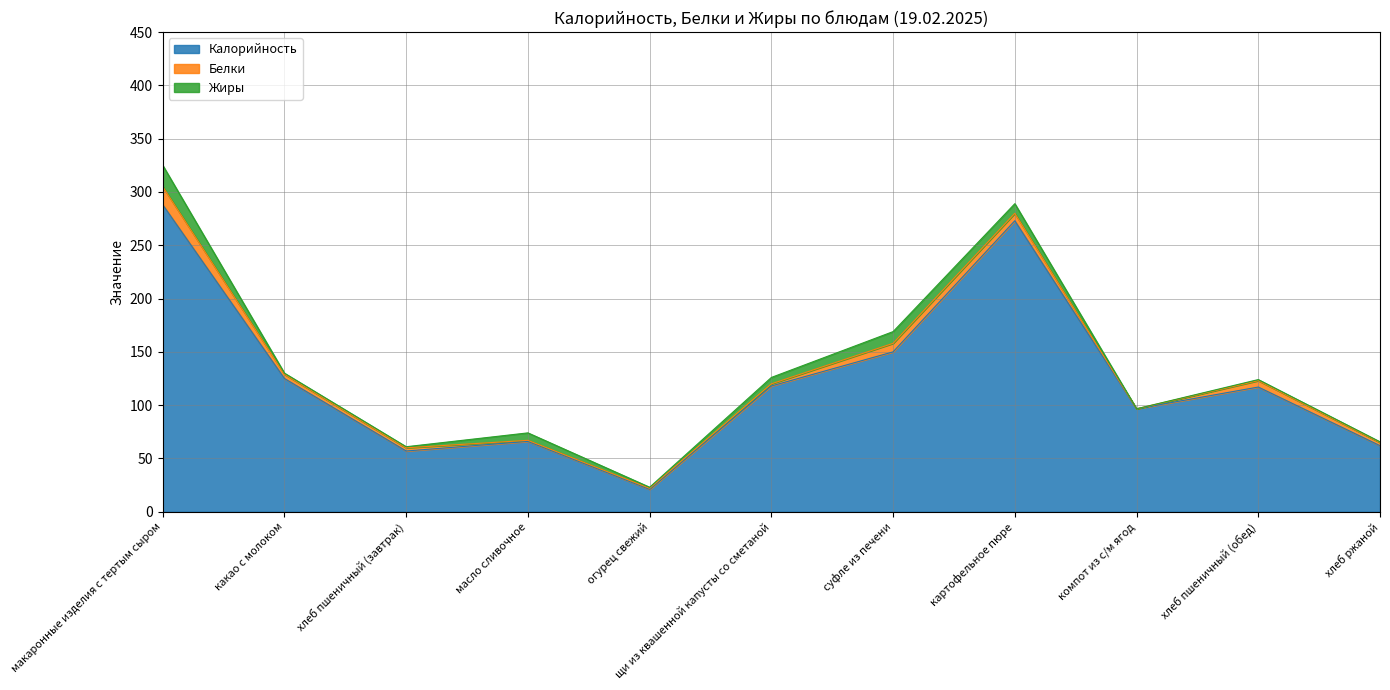

True or false: Белки and Жиры intersect in this chart.

True